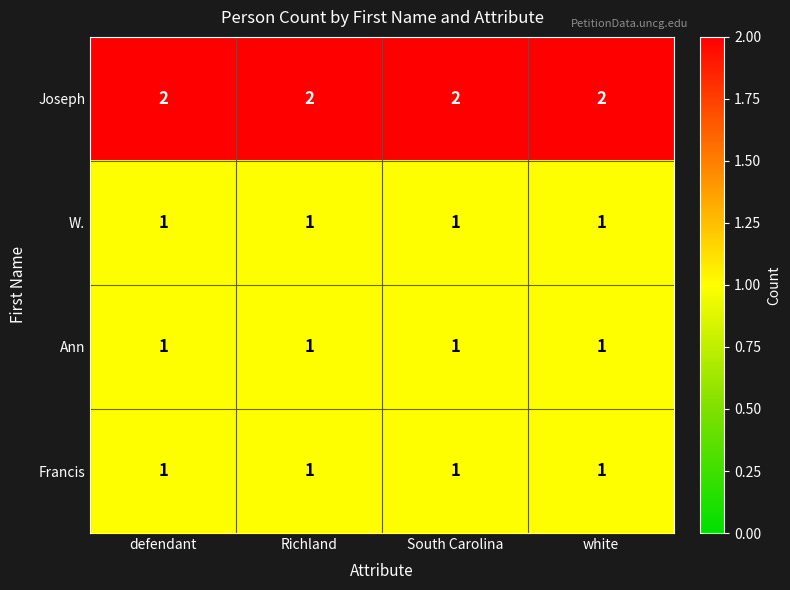

Which series has the largest total across all categories?

Joseph